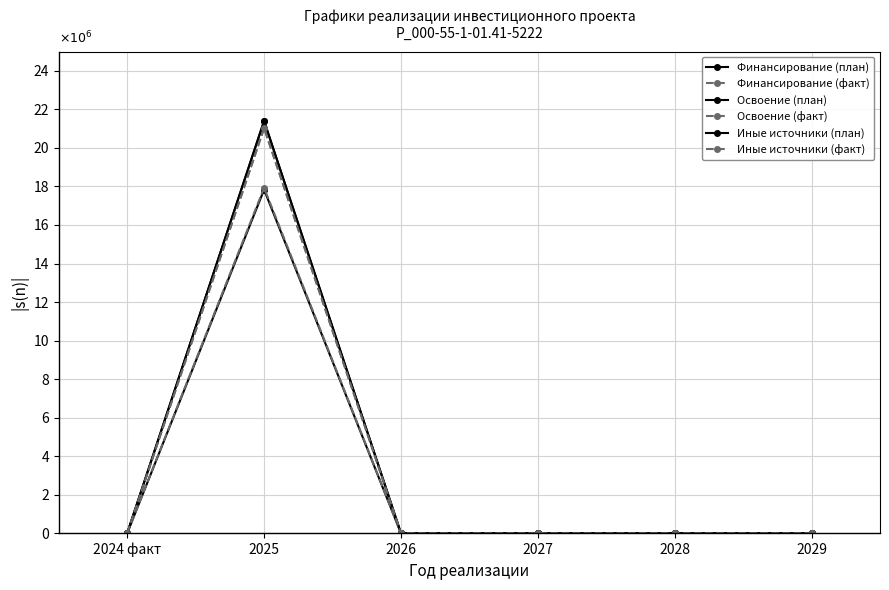

In Финансирование (факт), how many points are higher than both neighbors (excluding endpoints)?

1